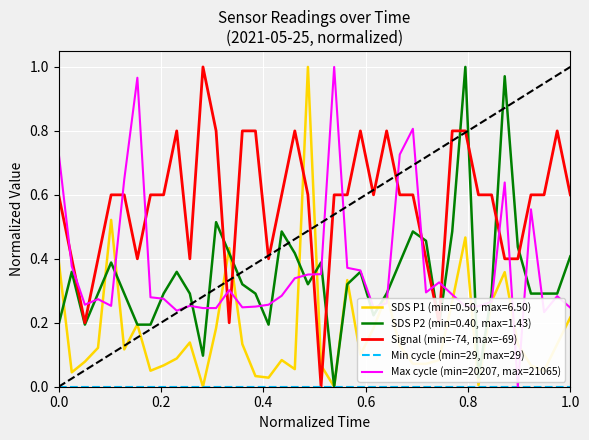

At how many categories does at least one series exceed 0?

40